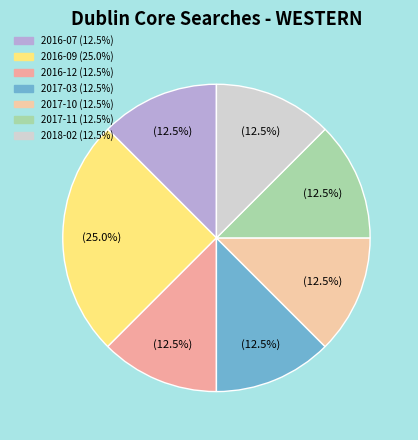

Rank the categories by value from highest to lowest.

2016-09, 2016-07, 2016-12, 2017-03, 2017-10, 2017-11, 2018-02